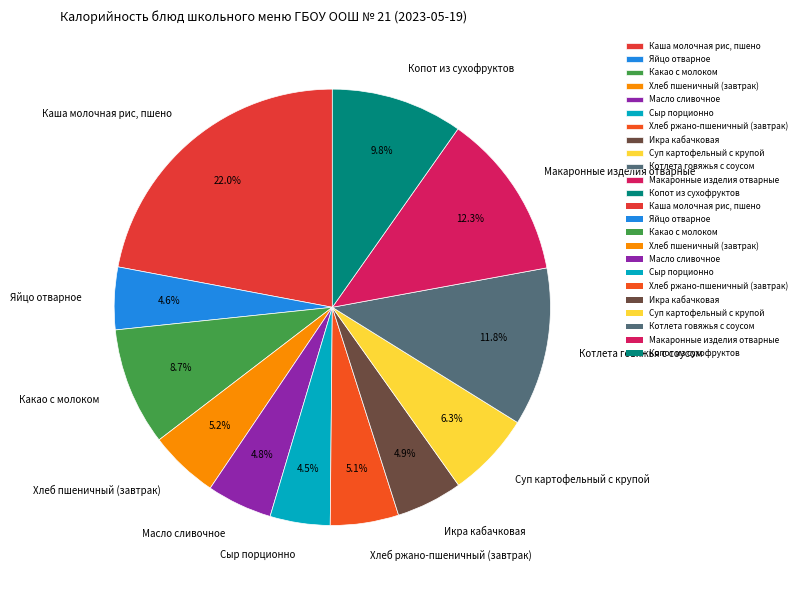

How many segments does this pie chart have?

12